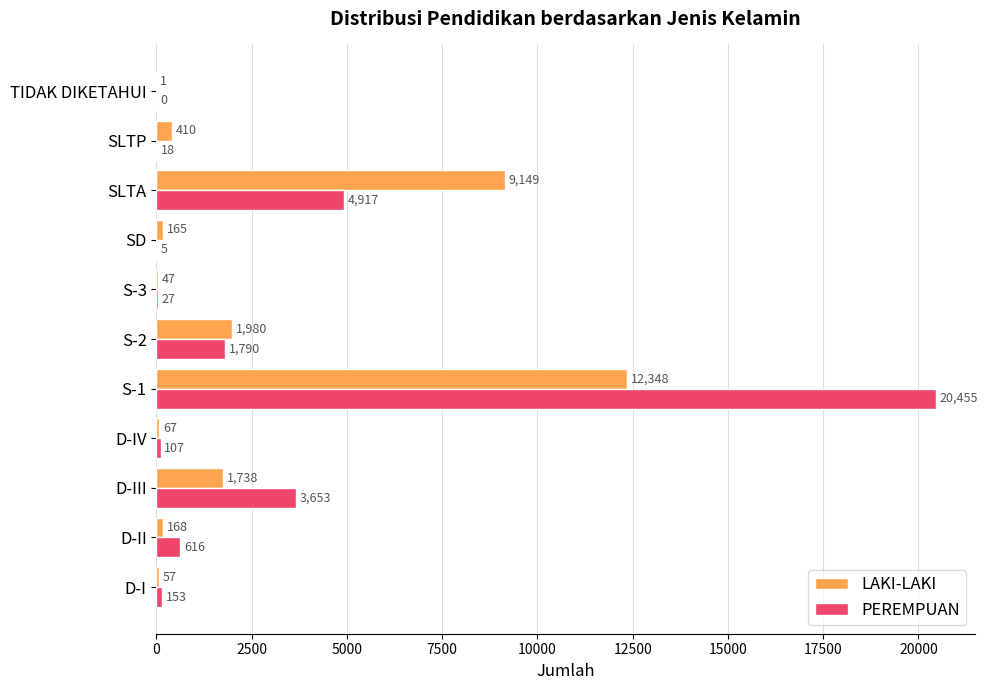

What is the approximate value of LAKI-LAKI at D-IV?

67